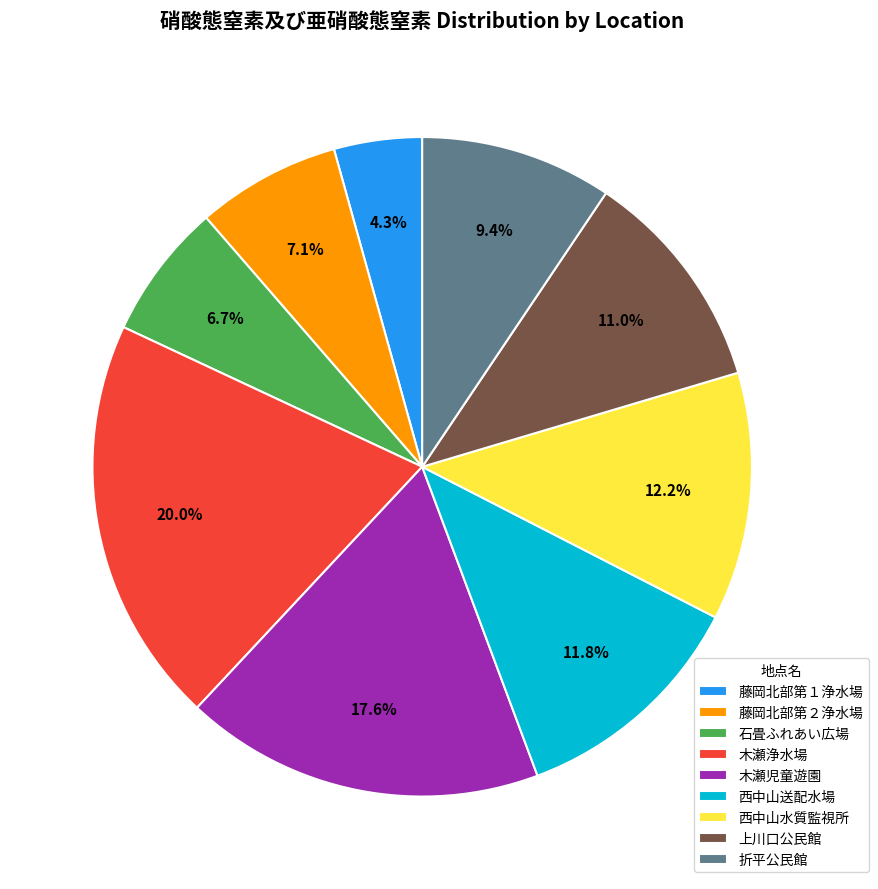

Combined, do 藤岡北部第２浄水場 and 上川口公民館 account for over 50%?

No